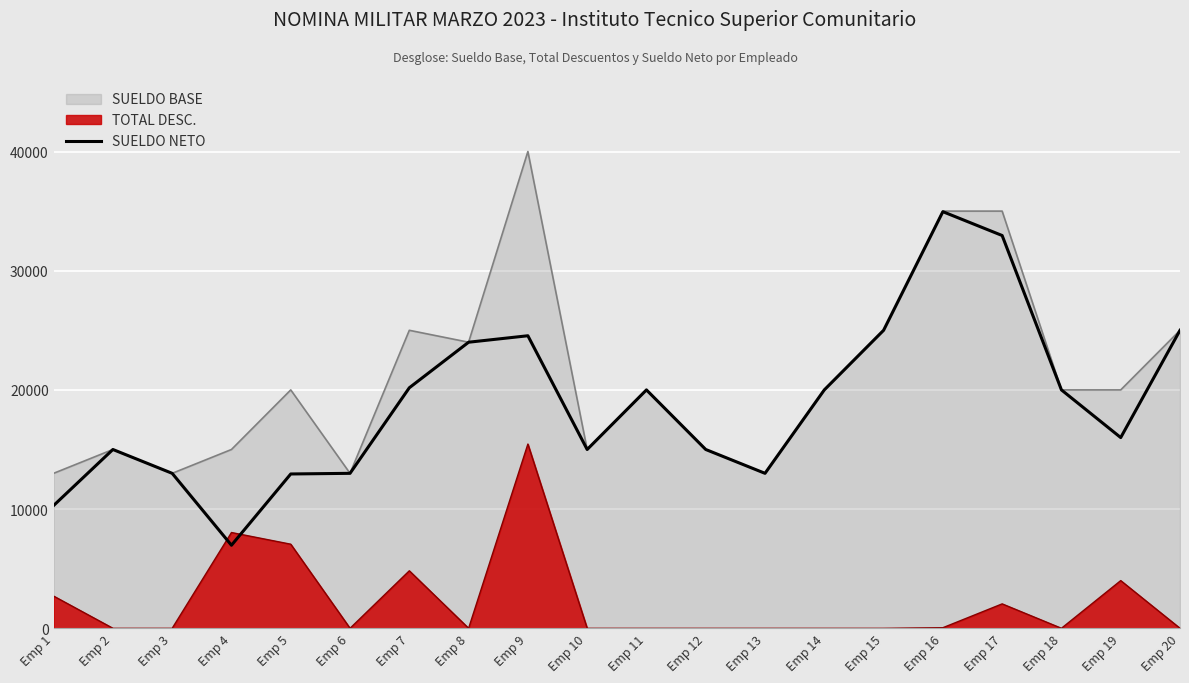

True or false: the data shows 12946.0 at Emp 5.

True